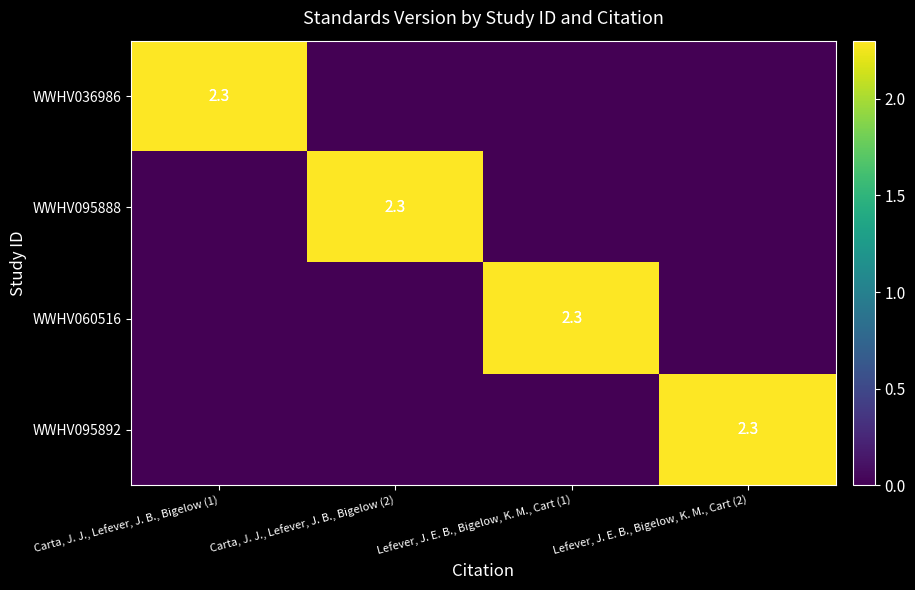

The value of WWHV095892 at Lefever, J. E. B., Bigelow, K. M., Cart (2) is 2.3. True or false?

True